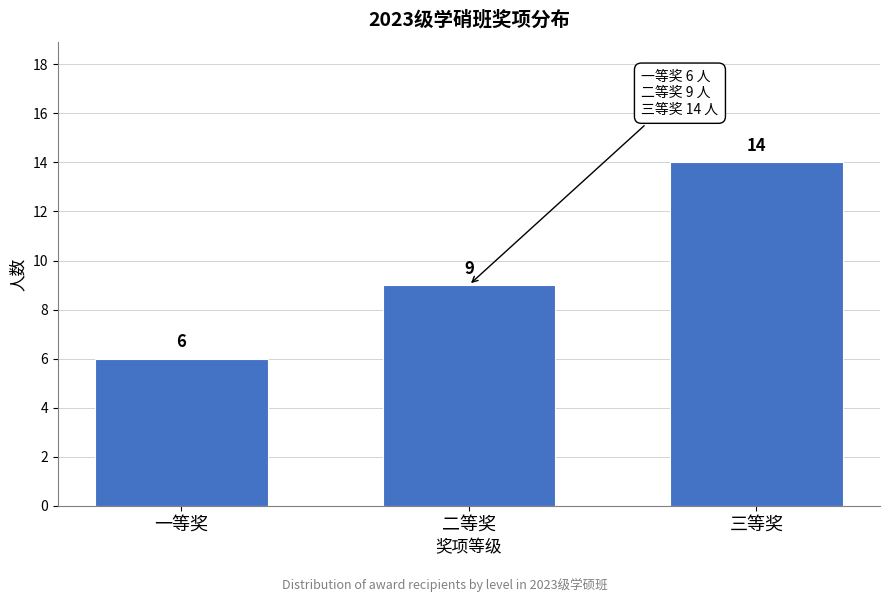

Reading left to right, transcribe all the data shown in this chart.

一等奖=6	二等奖=9	三等奖=14